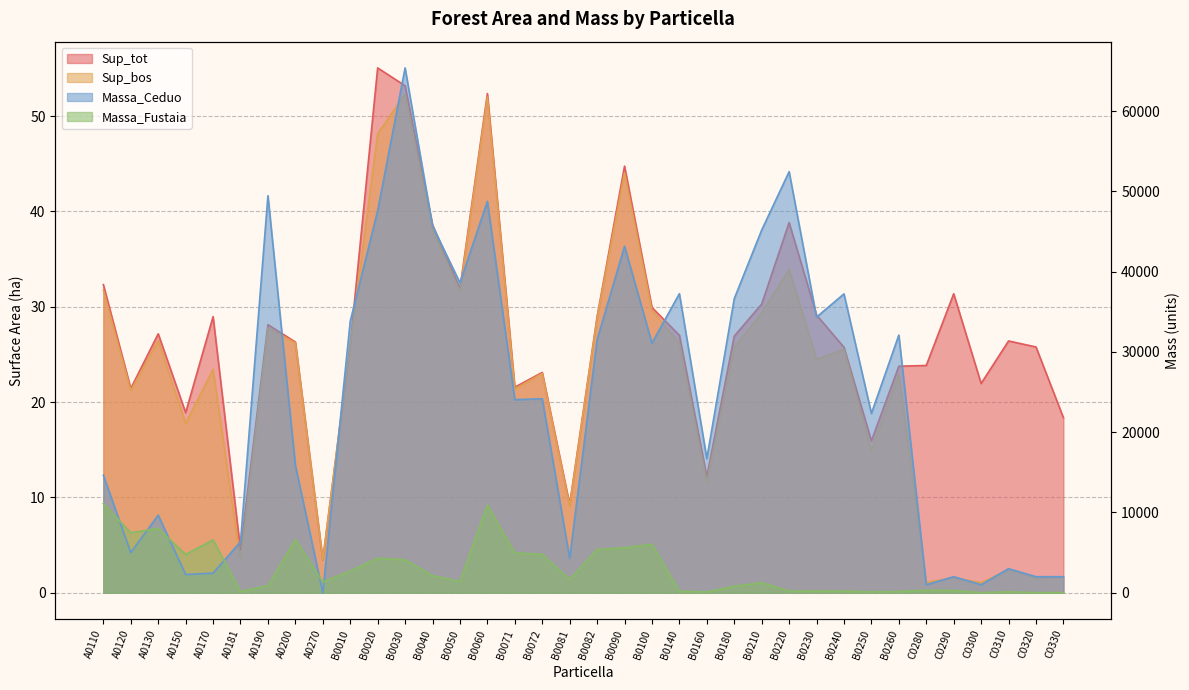

What is the total value across all series at B0090?

48861.8